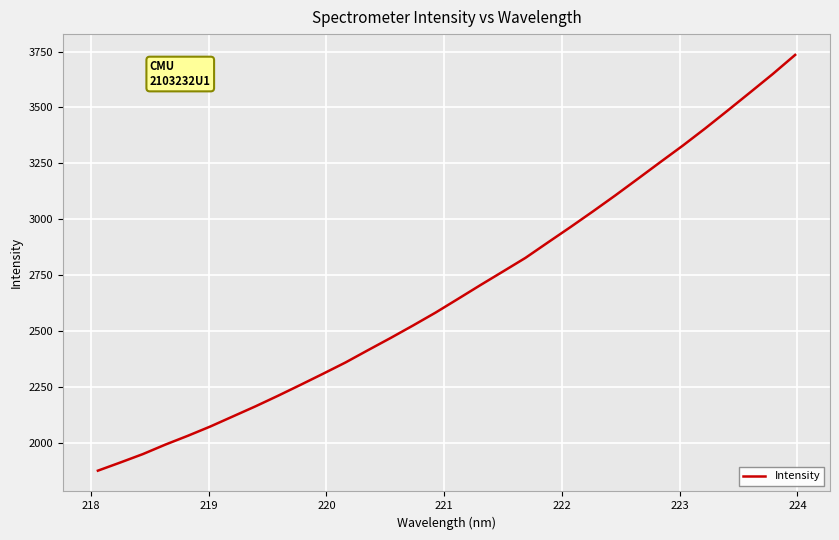

What is the sum of all values?

85785.3